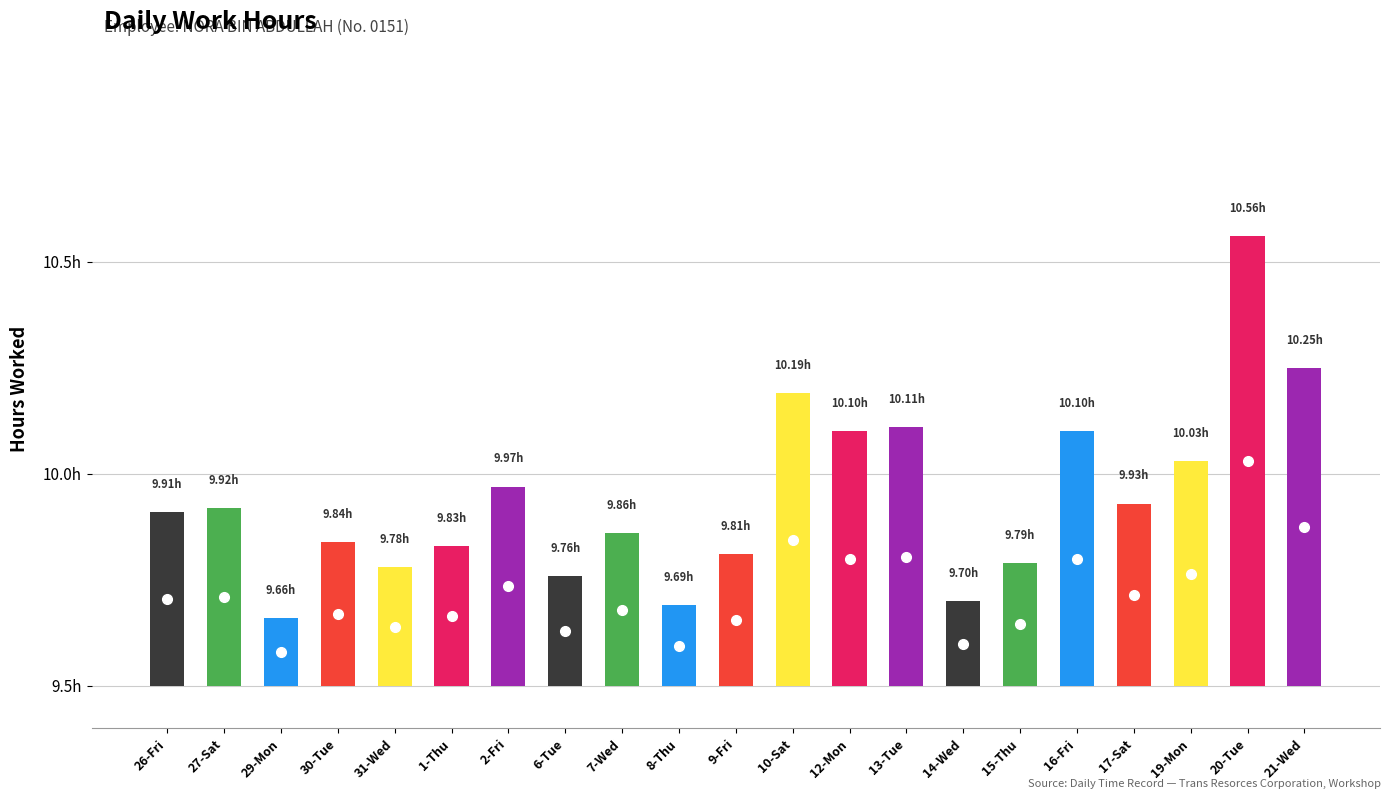

Are the bars horizontal?

No